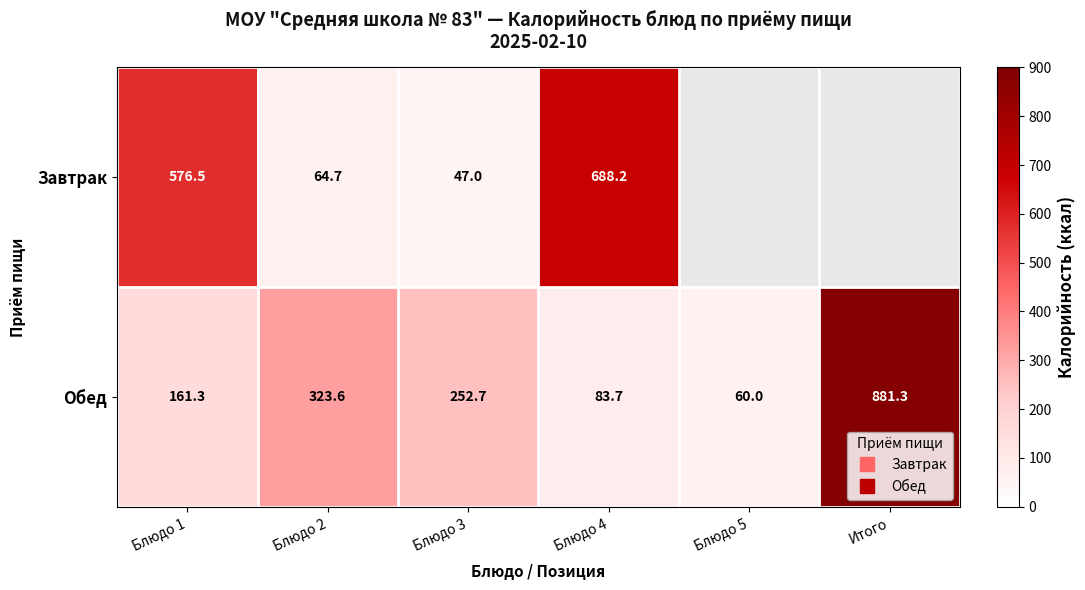

What is the sum of the Завтрак values at Блюдо 2 and Блюдо 4?

752.8